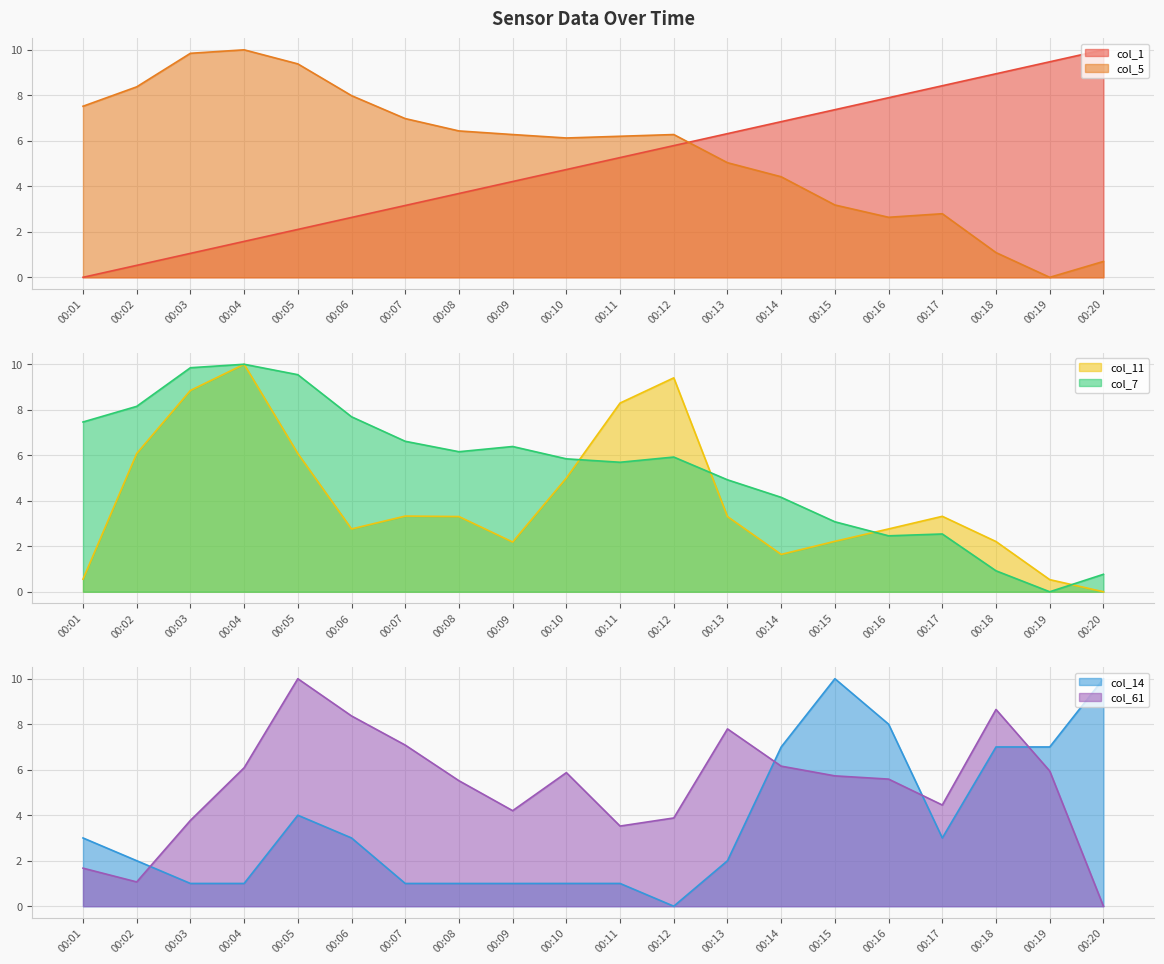

At which category does col_11 reach its first local valley?

00:06